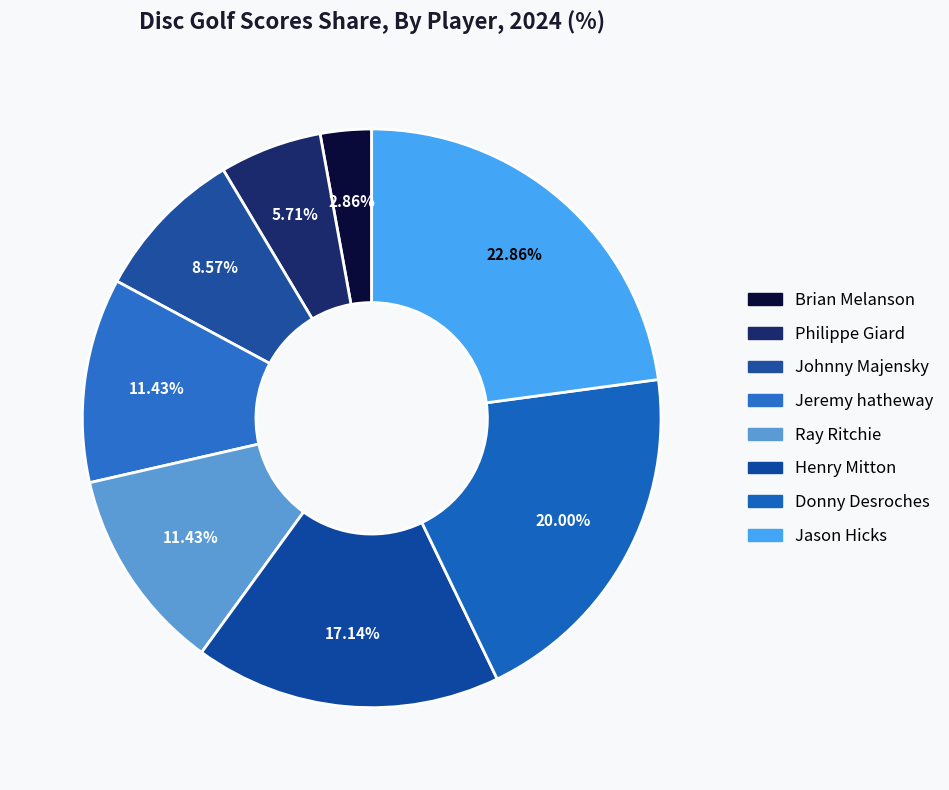

To the nearest percent, what portion does Jeremy hatheway represent?

11%